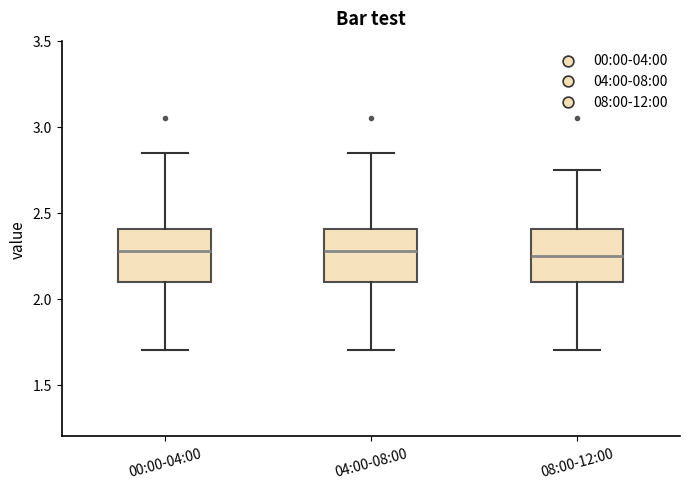

Where does the upper whisker of the box for 04:00-08:00 end on the y-axis? The values are not printed on the chart, so give them approximately, as read against the axis.

2.85